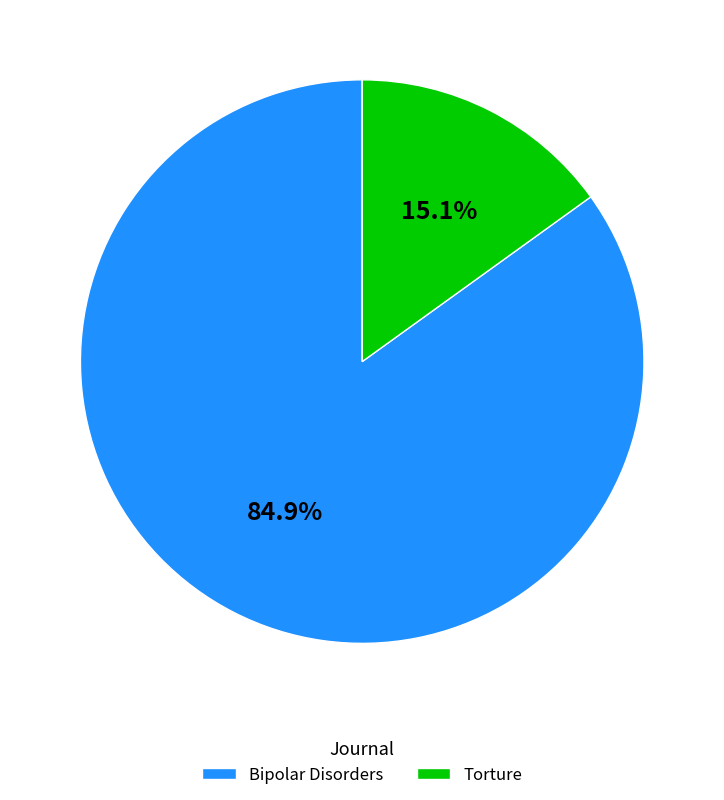

Does any single category account for the majority?

Yes